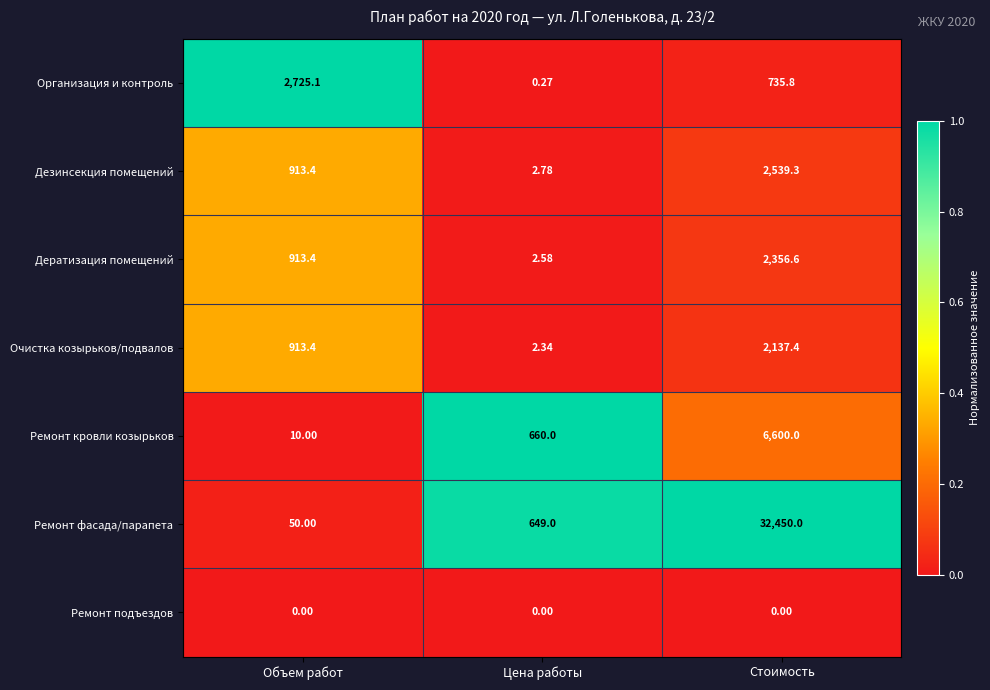

At Цена работы, list the series in order from largest to smallest.

Ремонт кровли козырьков, Ремонт фасада/парапета, Дезинсекция помещений, Дератизация помещений, Очистка козырьков/подвалов, Организация и контроль, Ремонт подъездов